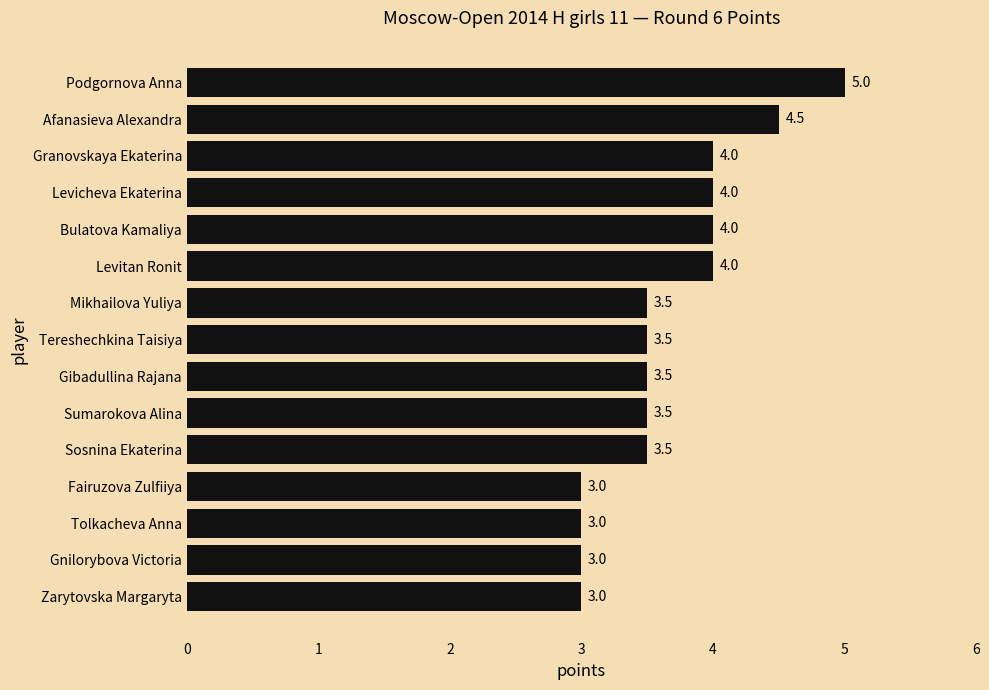

Count the number of categories in the chart.

15